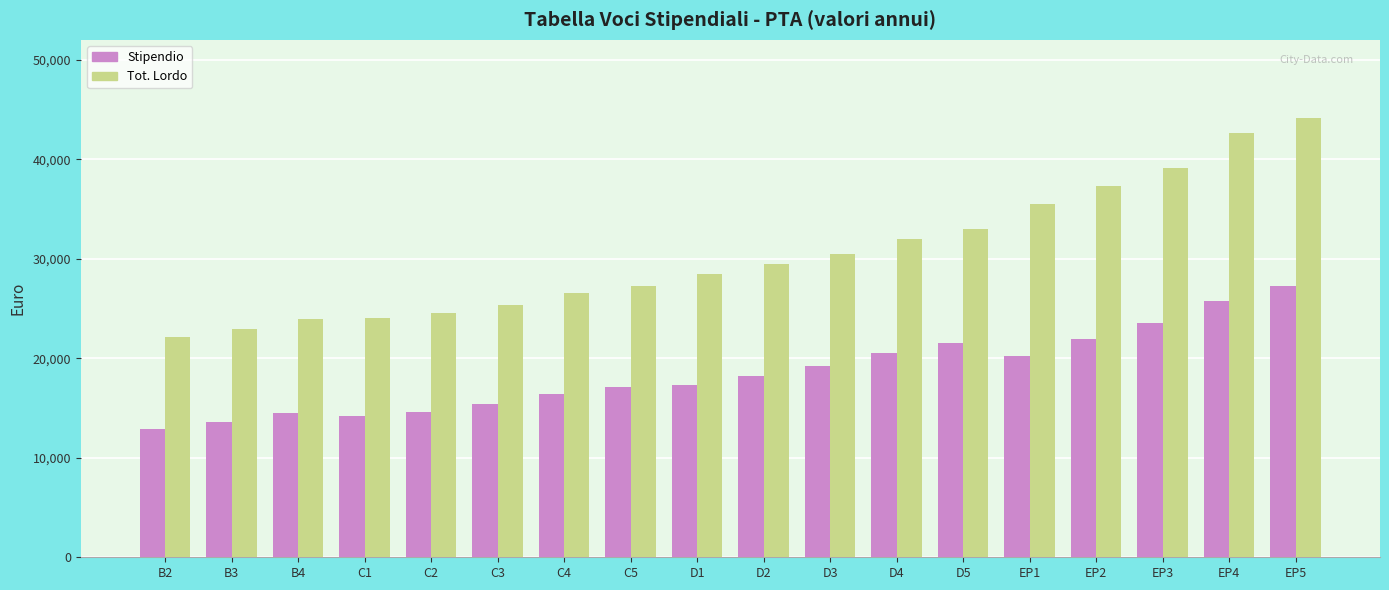

At which category is the sum across all series the highest?

EP5